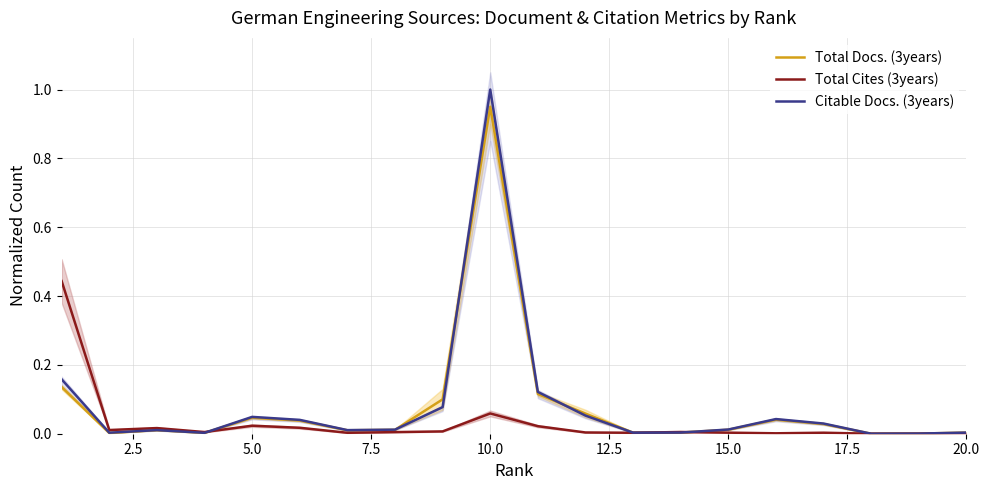

Which series ends up on top after the final intersection of Total Docs. (3years) and Total Cites (3years)?

Total Docs. (3years)